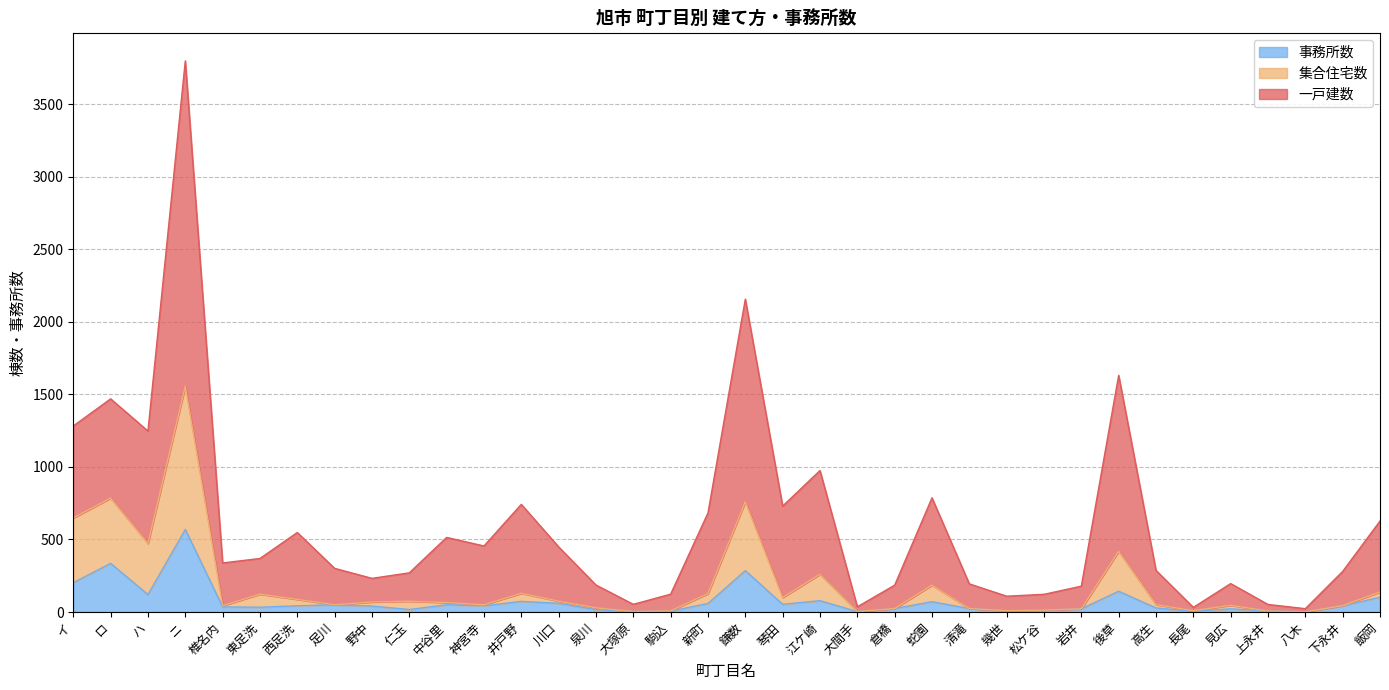

The 事務所数 series shows 42 at 下永井. True or false?

True